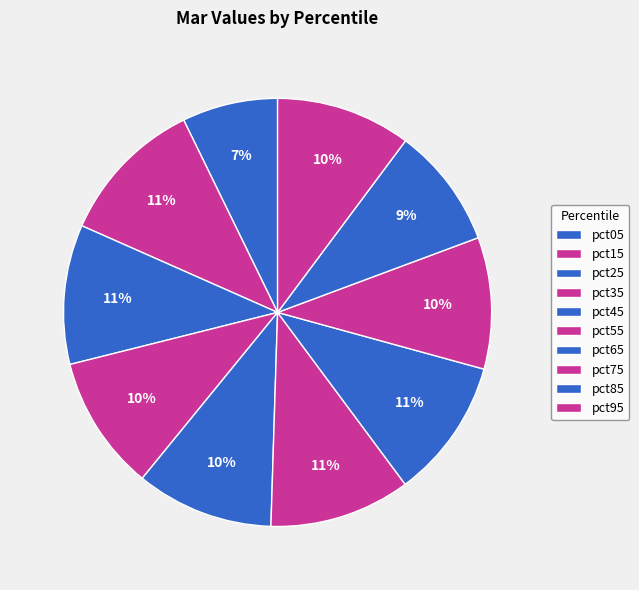

Does any single category account for the majority?

No